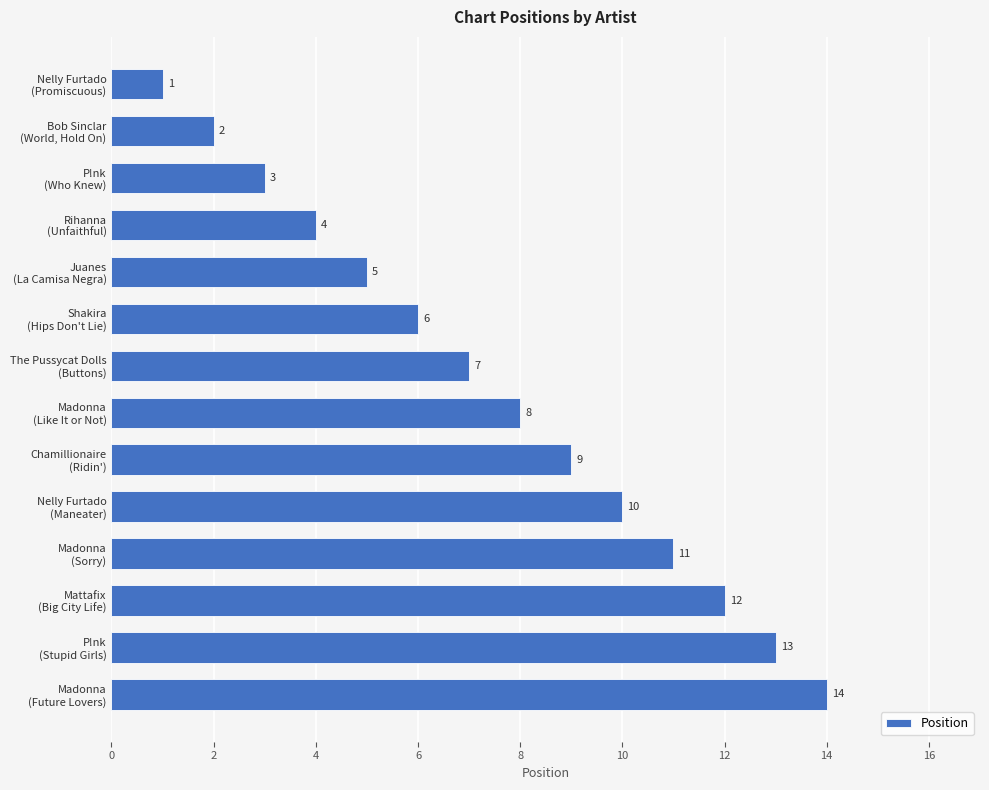

Rank the categories by value from highest to lowest.

Madonna
(Future Lovers), P!nk
(Stupid Girls), Mattafix
(Big City Life), Madonna
(Sorry), Nelly Furtado
(Maneater), Chamillionaire
(Ridin'), Madonna
(Like It or Not), The Pussycat Dolls
(Buttons), Shakira
(Hips Don't Lie), Juanes
(La Camisa Negra), Rihanna
(Unfaithful), P!nk
(Who Knew), Bob Sinclar
(World, Hold On), Nelly Furtado
(Promiscuous)